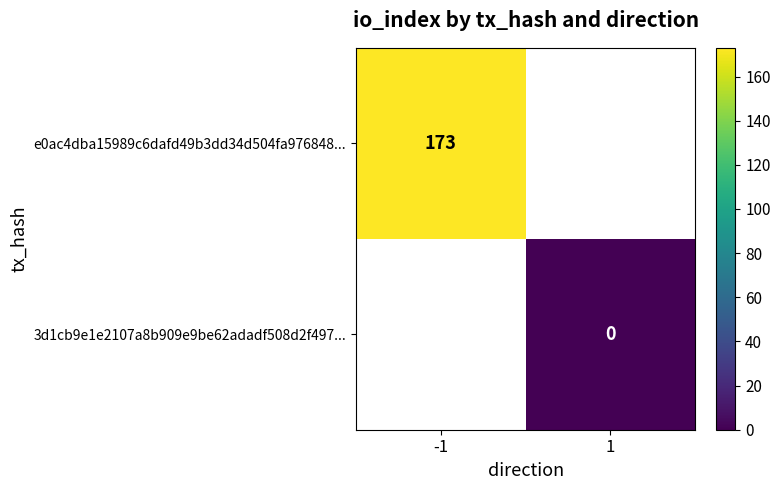

Rank the categories by 3d1cb9e1e2107a8b909e9be62adadf508d2f497... value from highest to lowest.

-1, 1